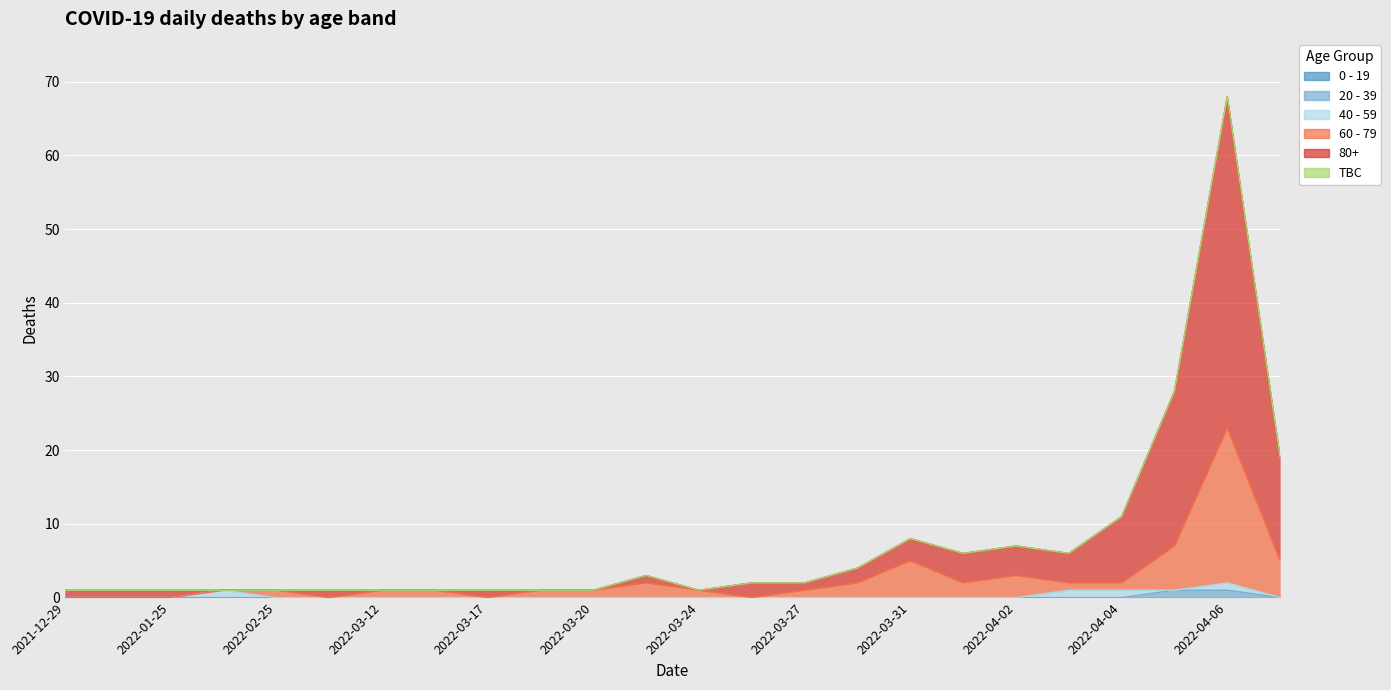

How many data points in 20 - 39 are above 0?

2